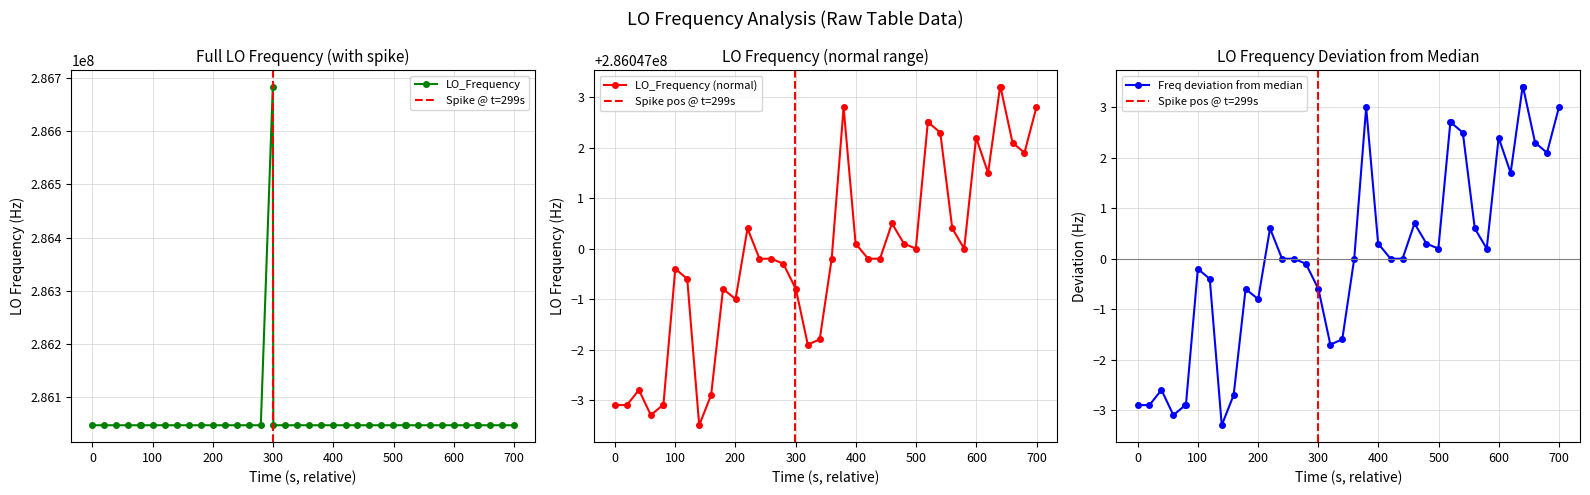

What is the value of the LO_Frequency point at the 20th from the left?

286046998.2